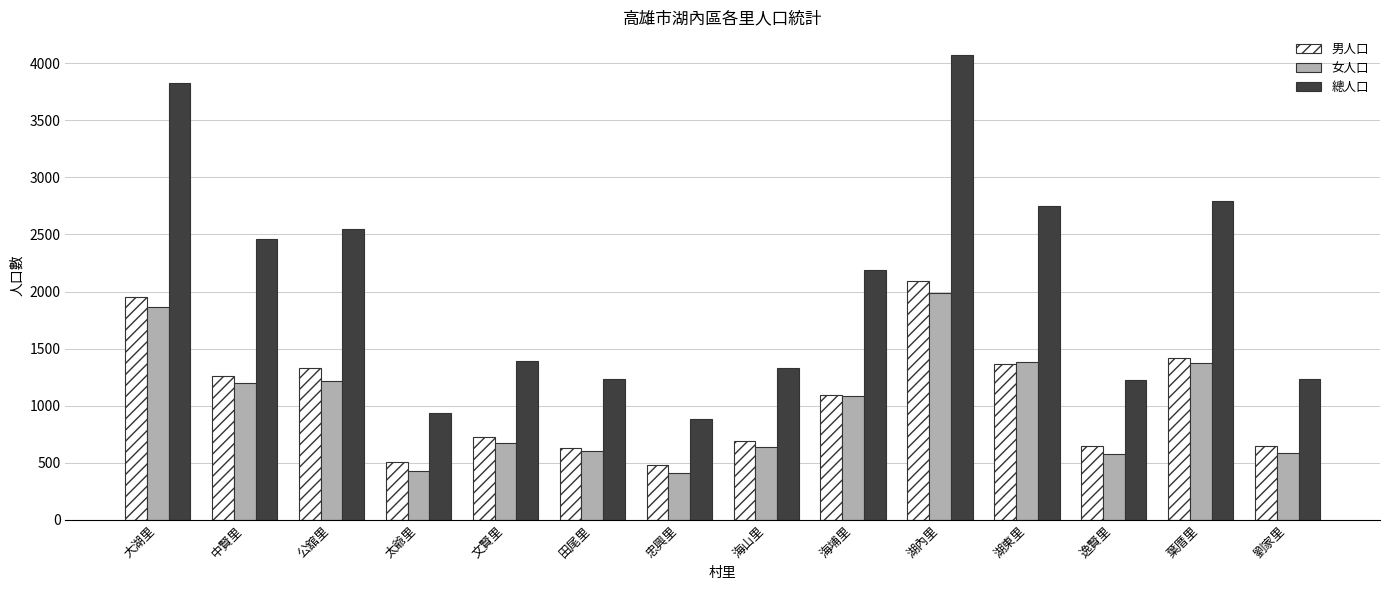

How many bars are there in each group?

3